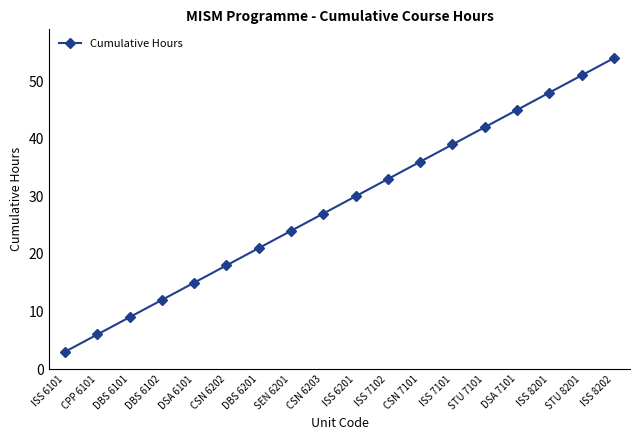

What is the label of the 18th point from the right?

ISS 6101